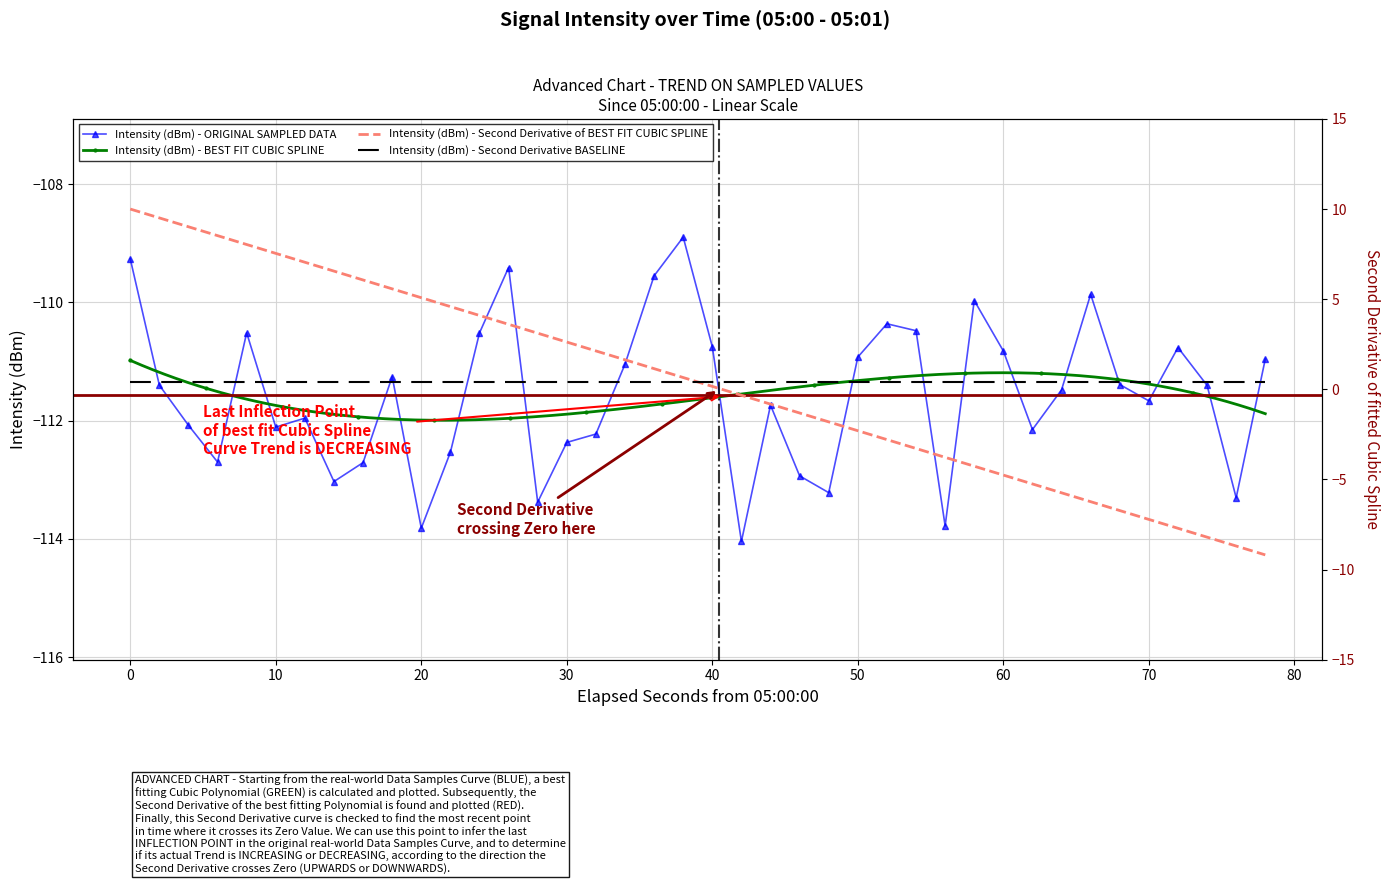

True or false: Intensity (dBm) - ORIGINAL SAMPLED DATA has more than 0 interior local peaks.

True